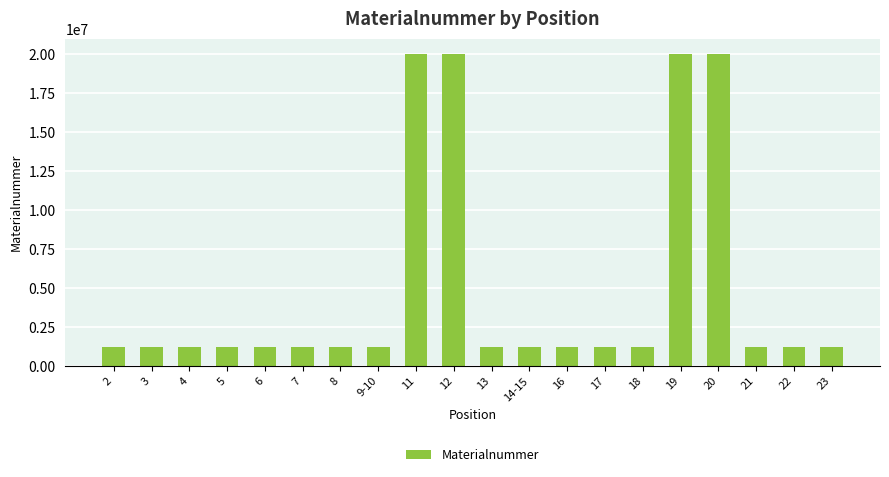

True or false: the data shows 1222663 at 21.

True